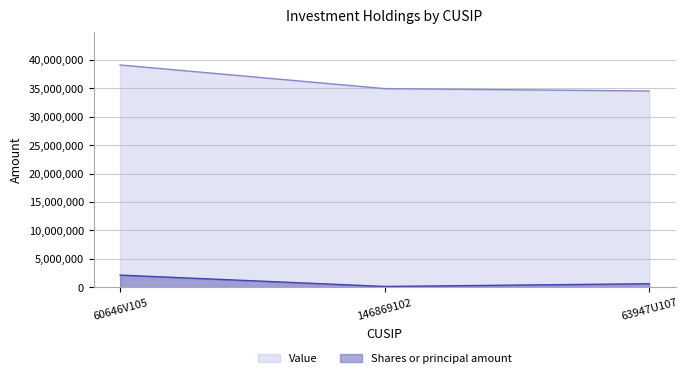

What is the greatest value displayed?

39077000